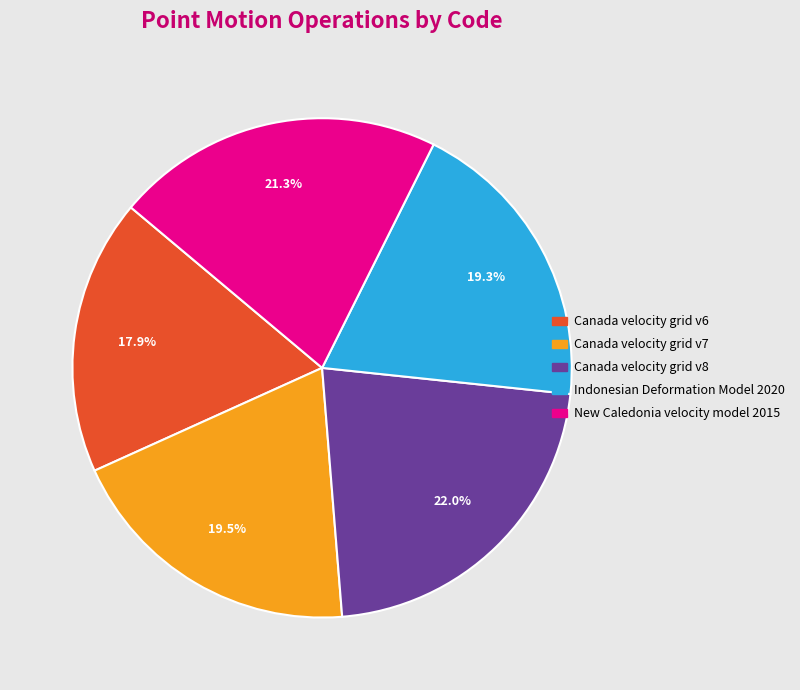

How many slices are in this pie chart?

5